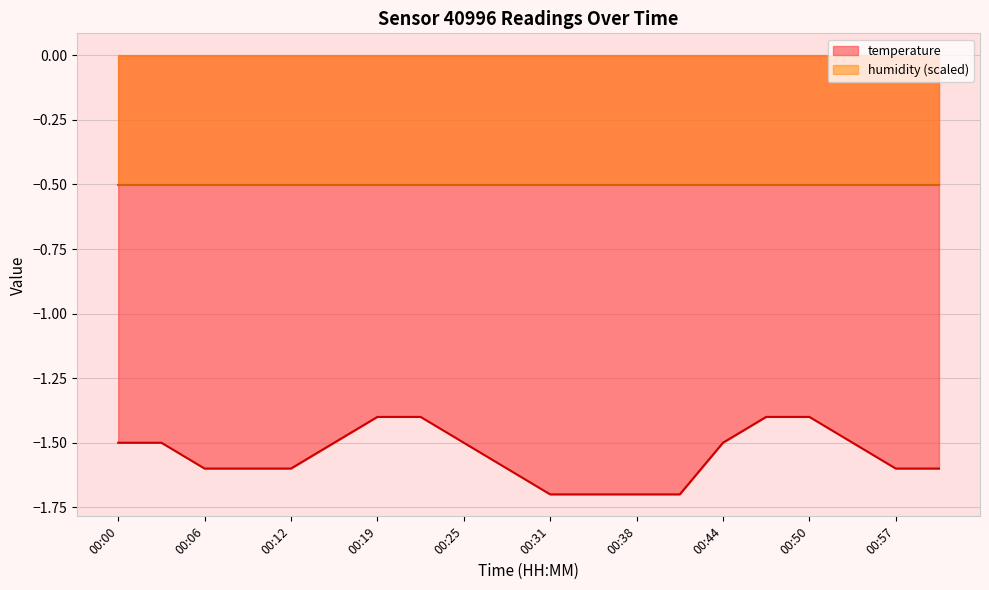

List the labels in order of value, largest first.

00:19, 00:22, 00:47, 00:50, 00:00, 00:03, 00:16, 00:25, 00:44, 00:54, 00:06, 00:09, 00:12, 00:28, 00:57, 01:00, 00:31, 00:35, 00:38, 00:41